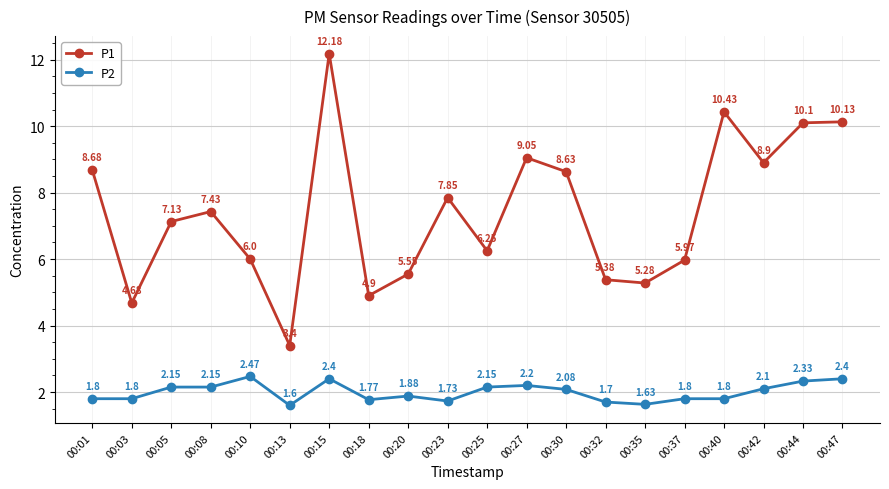

Which series has the largest range (max minus min)?

P1